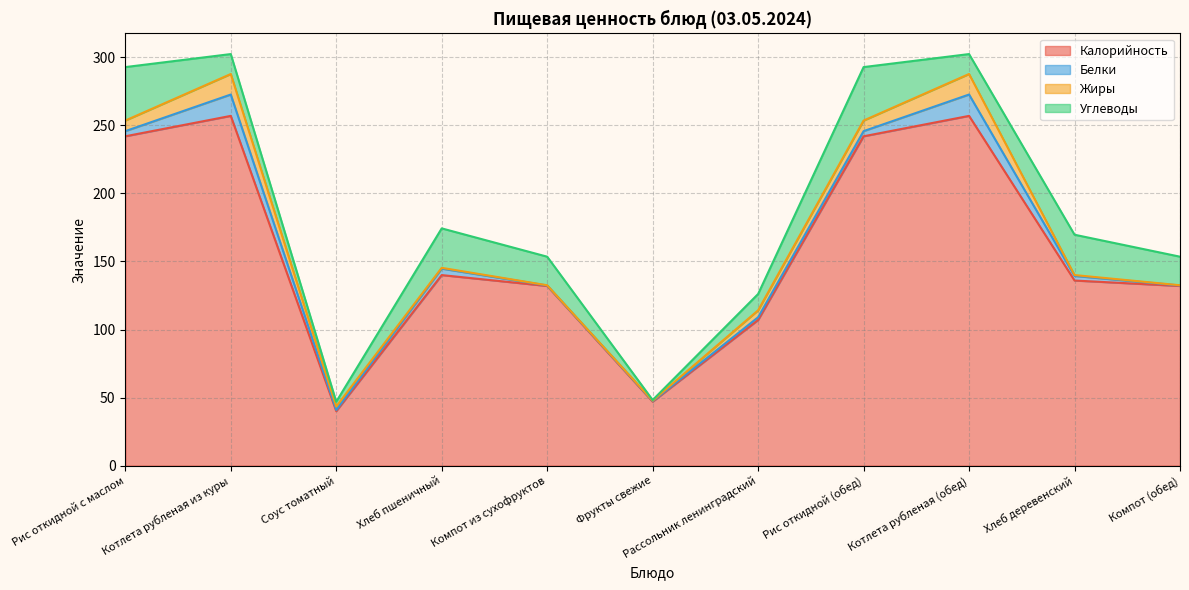

Reading right to left, extract all data points from this chart.

Калорийность: 132.0	136.0	257.0	242.0	107.0	47.0	132.0	140.0	40.0	257.0	242.0
Белки: 0.4	3.4	15.7	3.8	2.0	0.4	0.4	4.7	0.9	15.7	3.8
Жиры: 0.2	0.7	15.1	7.8	5.1	0.3	0.2	0.6	2.5	15.1	7.8
Углеводы: 21.0	29.6	14.7	39.3	12.0	0.5	21.0	29.0	3.5	14.7	39.3